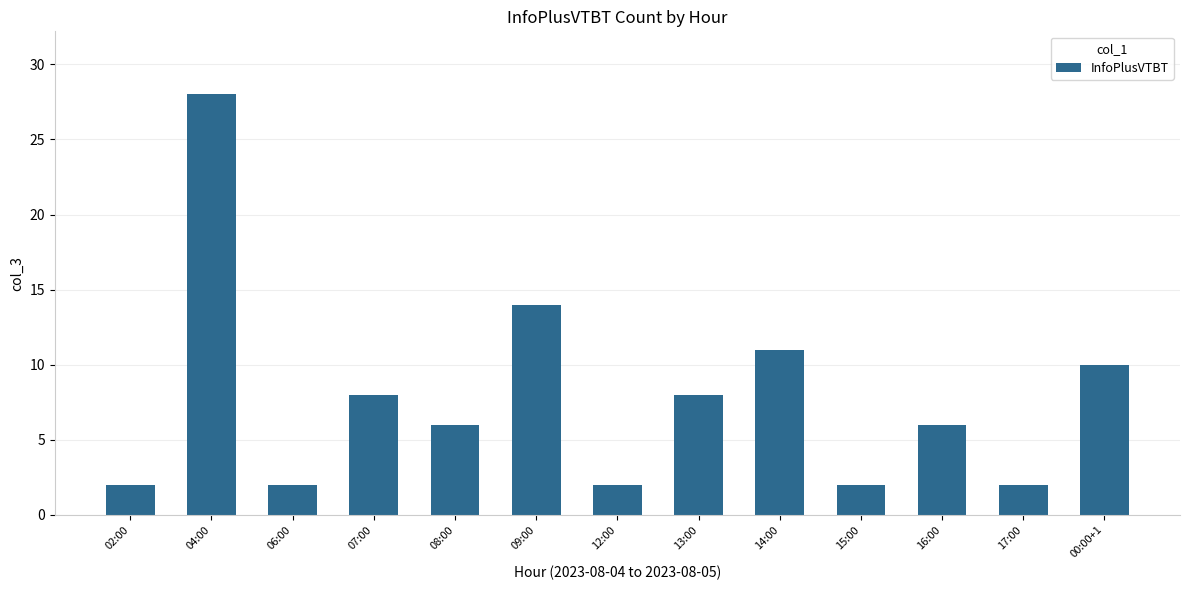

Which has a higher value, 04:00 or 09:00?

04:00